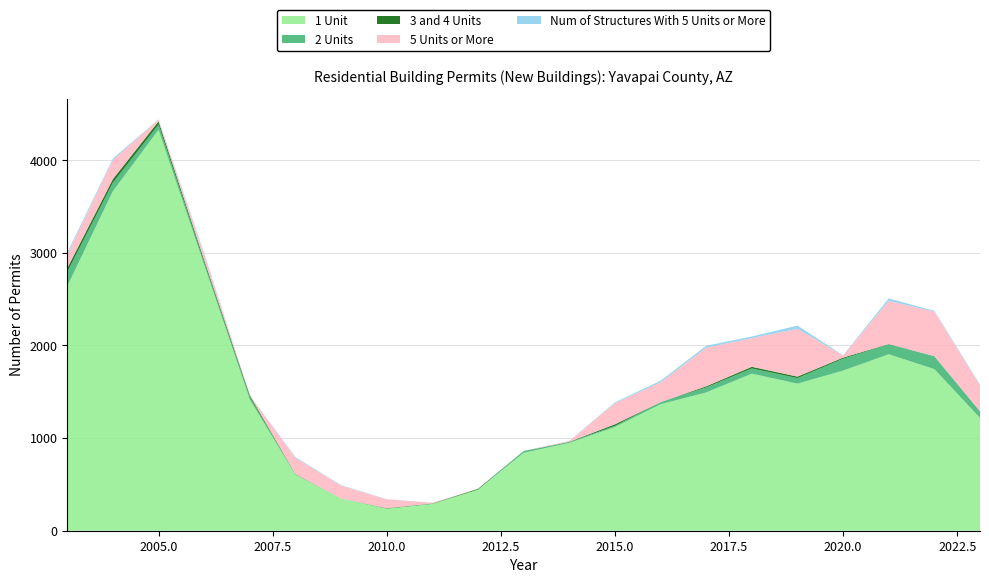

Reading right to left, extract all data points from this chart.

1 Unit: 2023=1218	2022=1745	2021=1905	2020=1729	2019=1588	2018=1696	2017=1493	2016=1366	2015=1120	2014=948	2013=841	2012=444	2011=290	2010=237	2009=348	2008=604	2007=1416	2006=2869	2005=4329	2004=3666	2003=2641
2 Units: 2023=72	2022=140	2021=106	2020=128	2019=60	2018=56	2017=54	2016=22	2015=12	2014=8	2013=20	2012=0	2011=0	2010=2	2009=0	2008=4	2007=26	2006=30	2005=56	2004=92	2003=152
3 and 4 Units: 2023=0	2022=0	2021=4	2020=12	2019=16	2018=18	2017=12	2016=0	2015=17	2014=4	2013=0	2012=8	2011=4	2010=4	2009=0	2008=3	2007=19	2006=24	2005=35	2004=39	2003=42
5 Units or More: 2023=277	2022=481	2021=466	2020=22	2019=516	2018=309	2017=417	2016=214	2015=228	2014=8	2013=0	2012=0	2011=8	2010=96	2009=140	2008=176	2007=0	2006=64	2005=19	2004=206	2003=149
Num of Structures With 5 Units or More: 2023=10	2022=8	2021=27	2020=3	2019=35	2018=18	2017=21	2016=17	2015=9	2014=1	2013=0	2012=0	2011=1	2010=2	2009=4	2008=8	2007=0	2006=10	2005=3	2004=16	2003=20